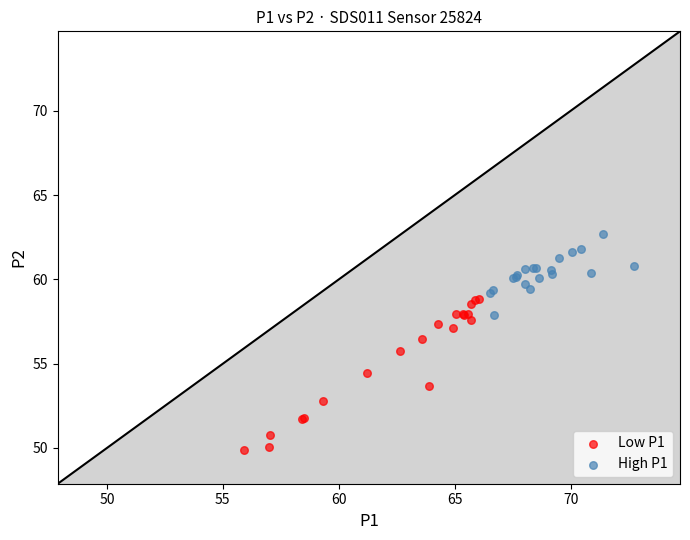

Which series has the widest spread of Y values?

Low P1